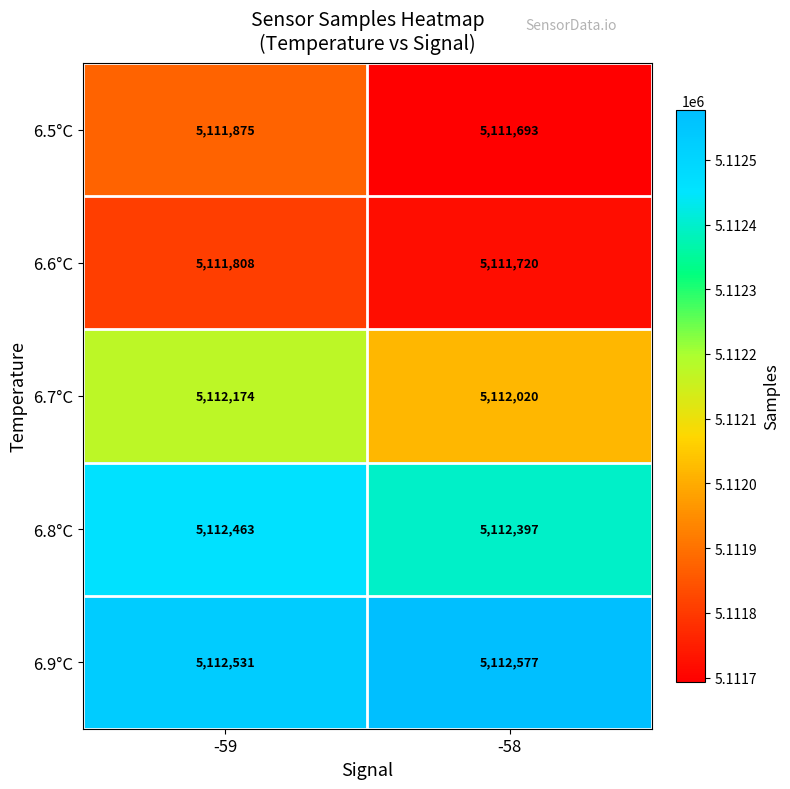

Reading left to right, list all the values displayed in this chart.

6.5°C: -59=5111875	-58=5111693
6.6°C: -59=5111808	-58=5111720
6.7°C: -59=5112174	-58=5112020
6.8°C: -59=5112463	-58=5112397
6.9°C: -59=5112531	-58=5112577